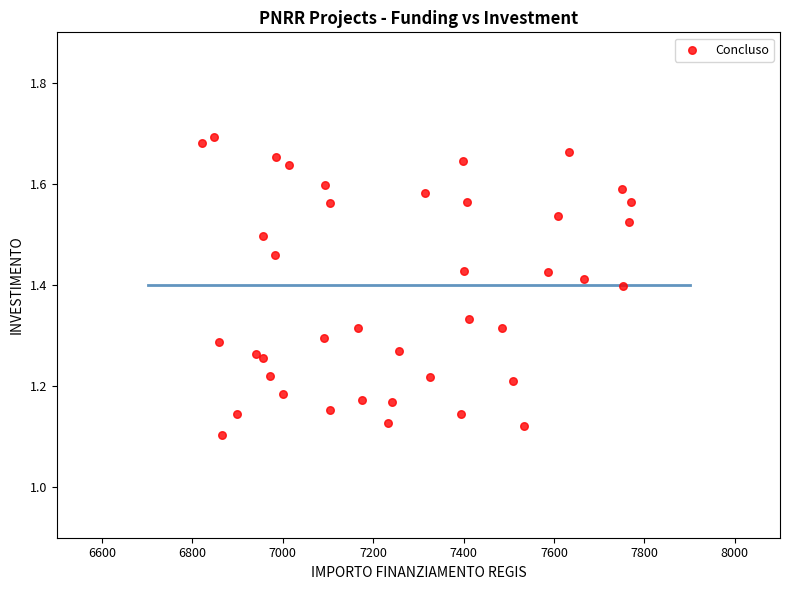

What is the range of Y values (max minus min)?

0.6